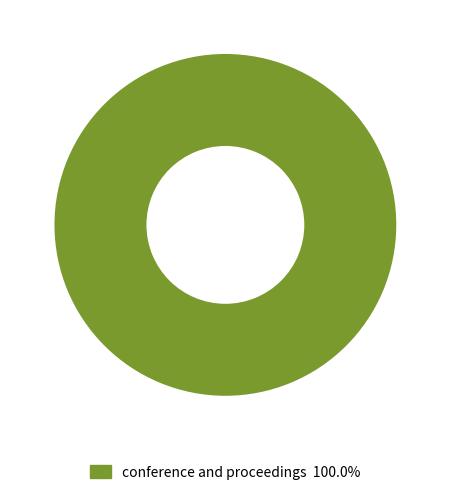

Is there a majority slice in this chart?

Yes